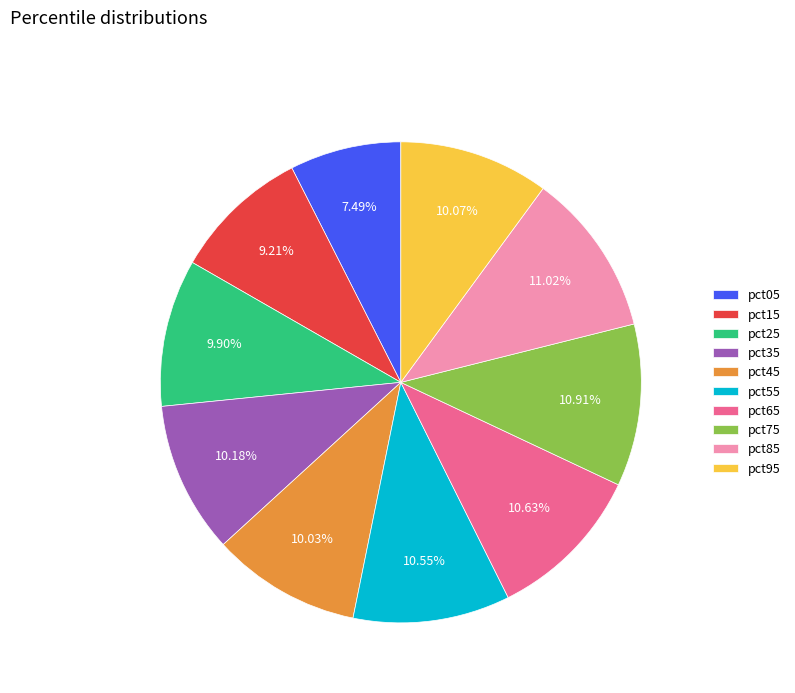

The pct15 slice represents 15% of the pie. True or false?

False